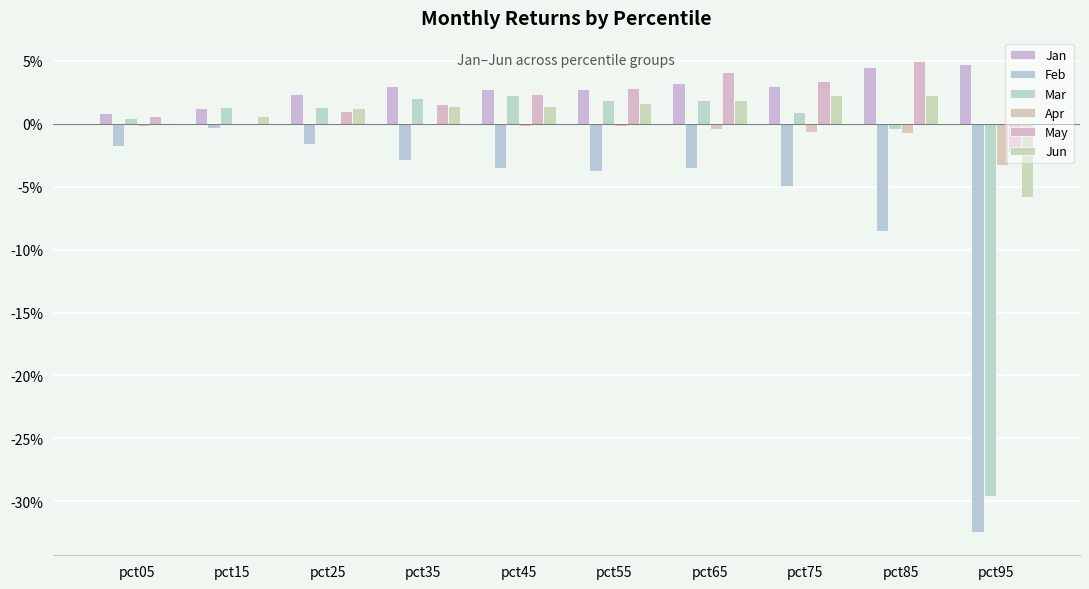

The value of Apr at pct45 is -0.0. True or false?

True